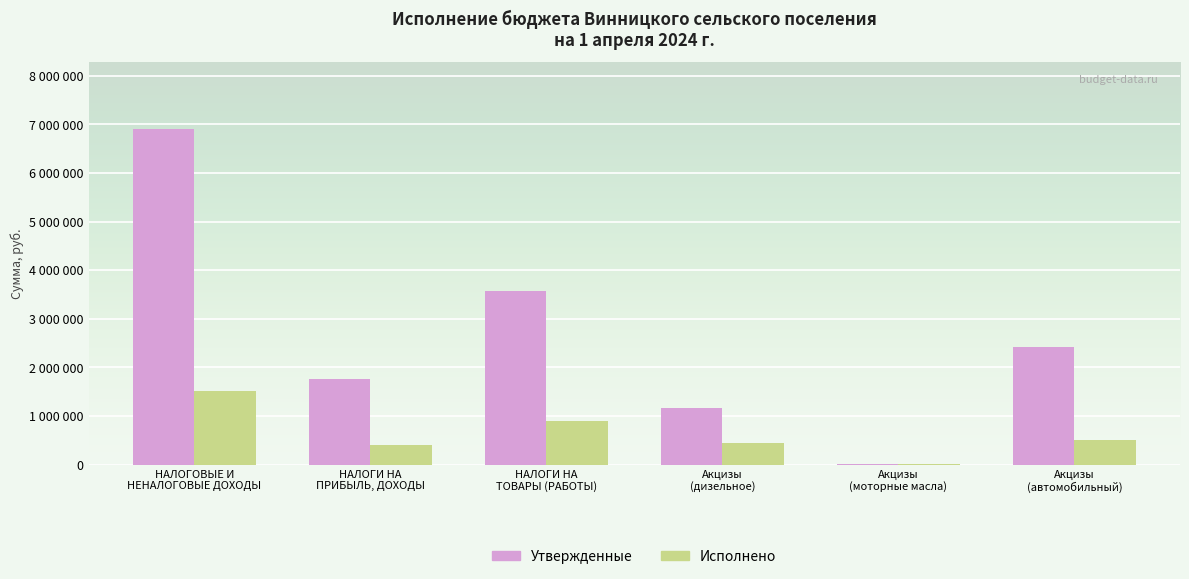

What are all the series names shown in the legend?

Утвержденные, Исполнено